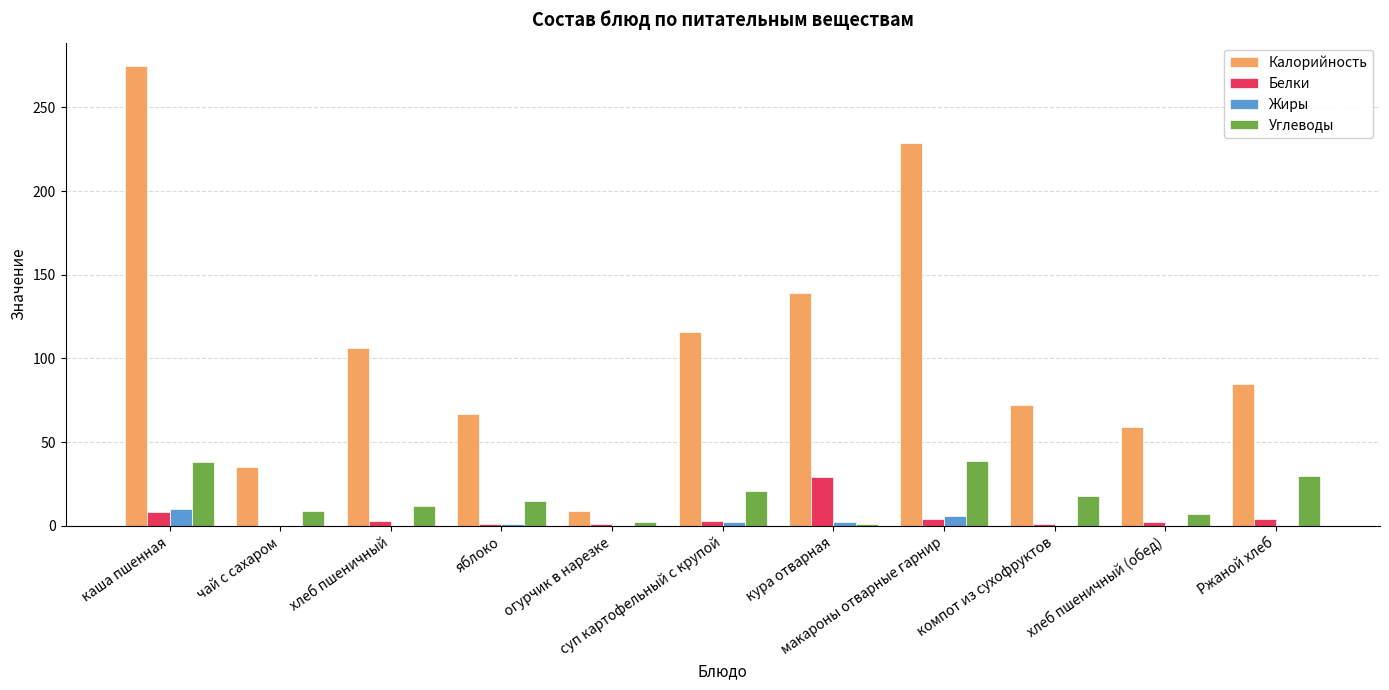

How many data points does each series have?

11